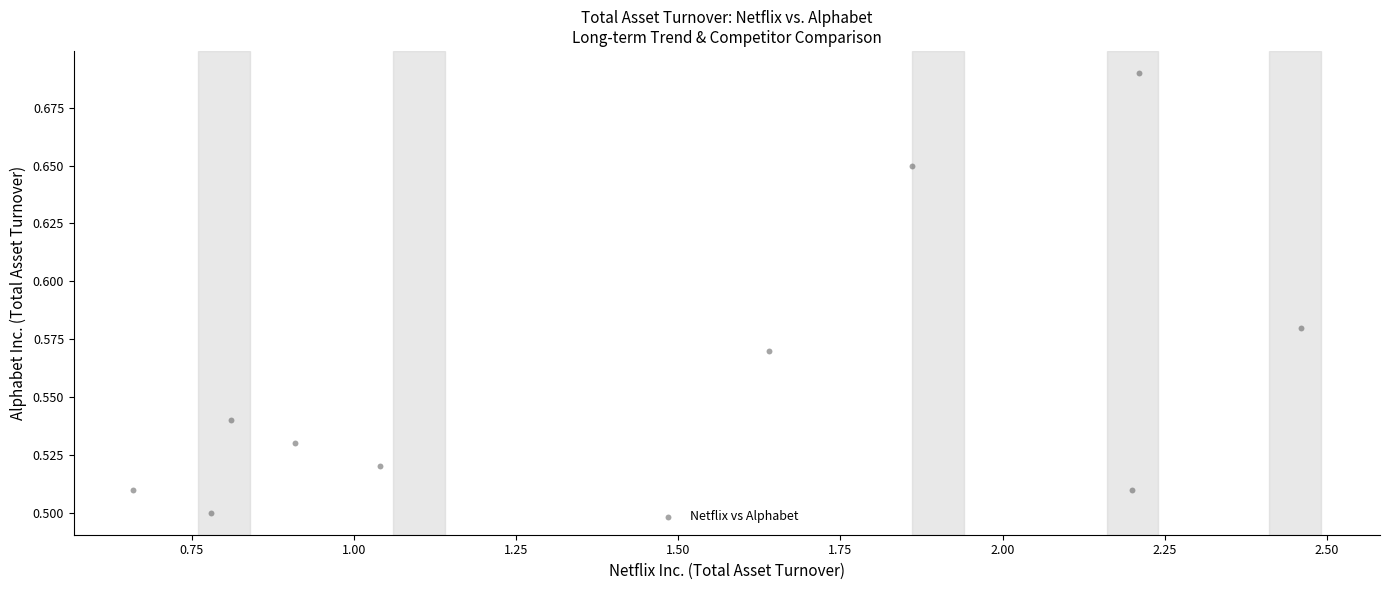

What is the range of X values (max minus min)?

1.8